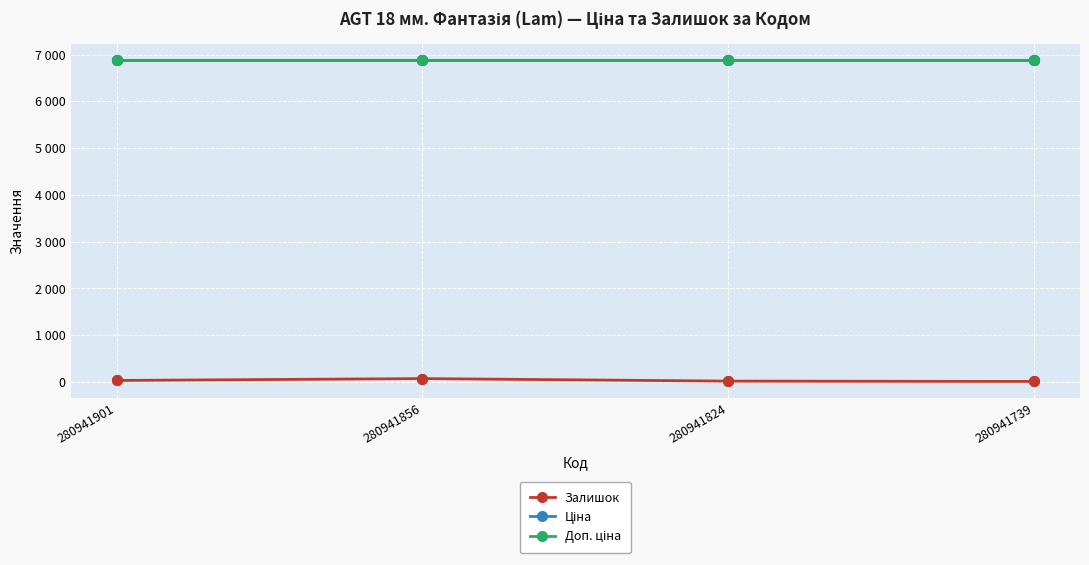

What is the approximate value of Доп. ціна at 280941739?

6879.5